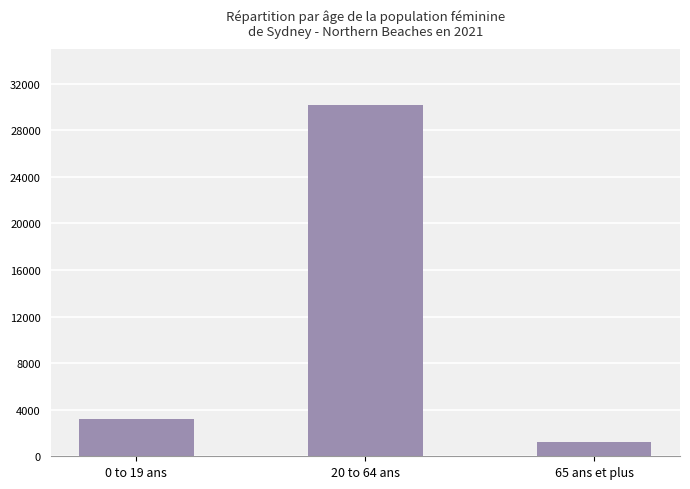

Reading left to right, extract all data points from this chart.

0 to 19 ans=3186	20 to 64 ans=30190	65 ans et plus=1246